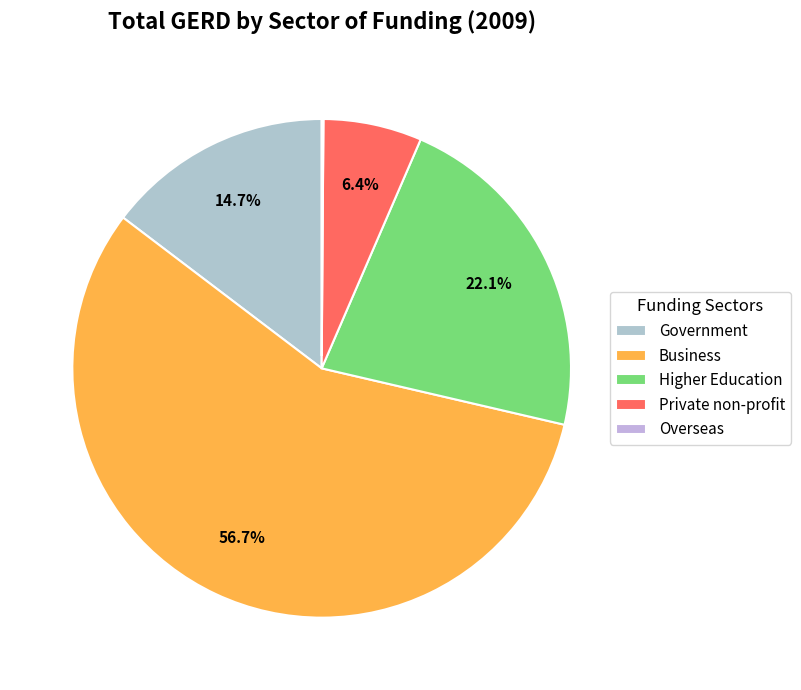

The Business slice represents 69% of the pie. True or false?

False